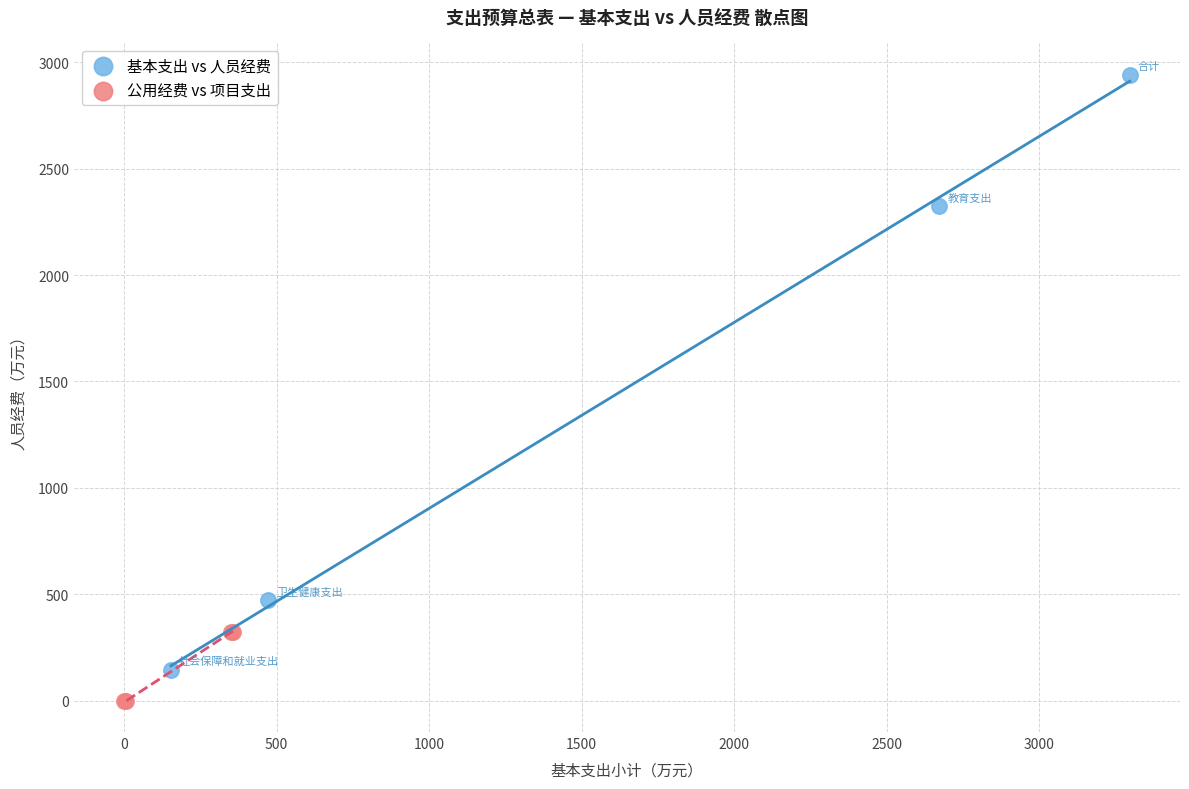

Which series contains the lowest Y value?

公用经费 vs 项目支出